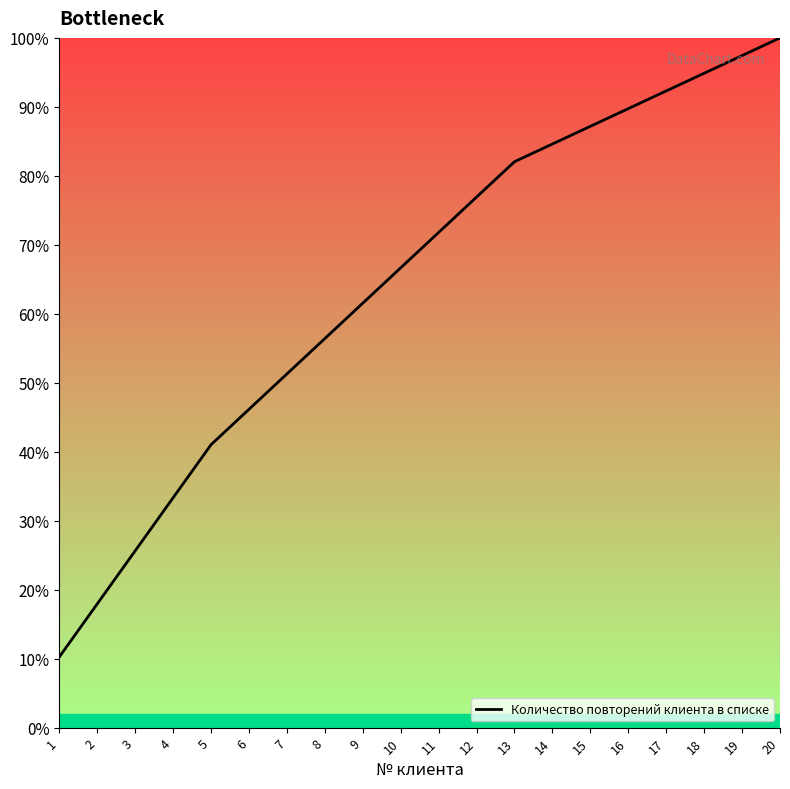

True or false: the data shows 136.5 at 12.

False